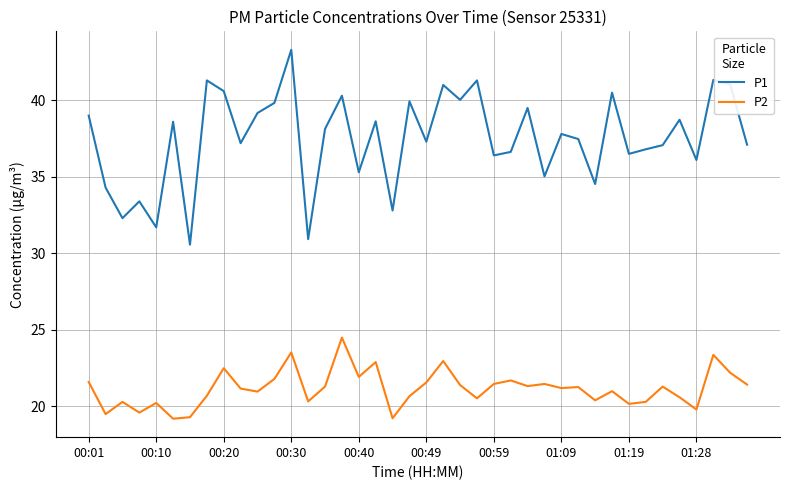

List the series in order of their overall mean, lowest first.

P2, P1